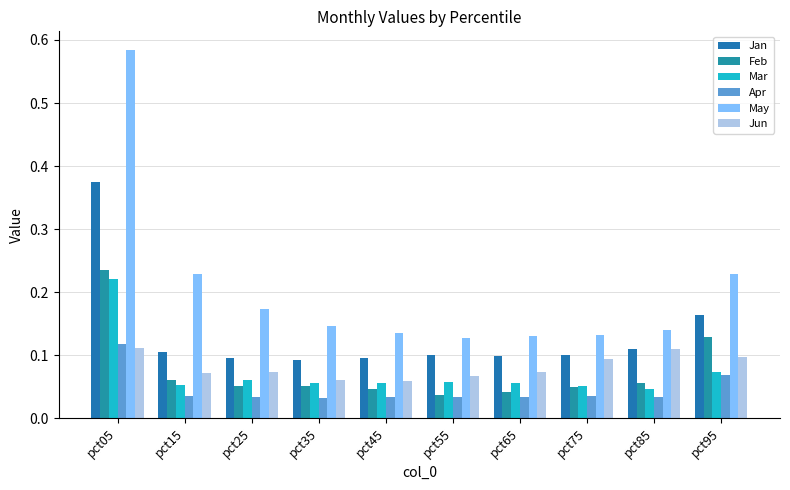

Read the May value at pct85.

0.1